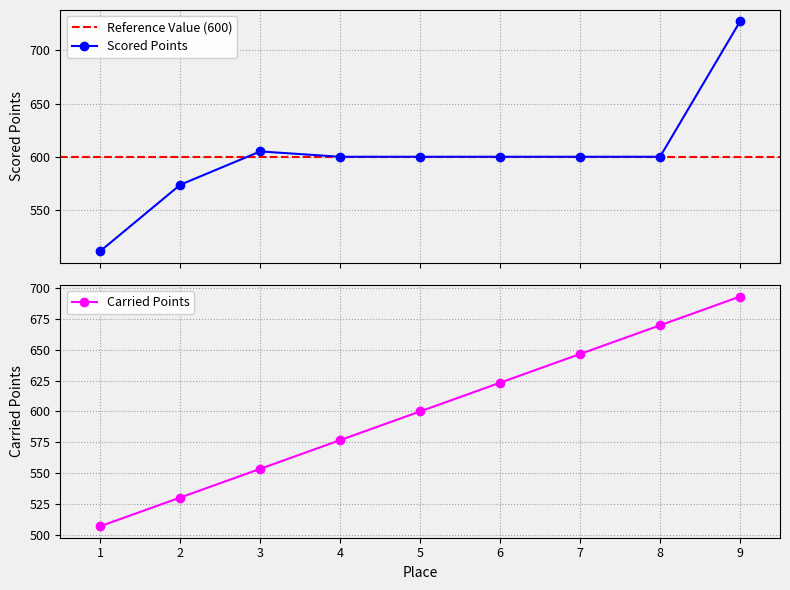

Reading right to left, transcribe all the data shown in this chart.

Scored Points: 9=727.2	8=600.0	7=600.0	6=600.0	5=600.0	4=600.0	3=605.0	2=573.7	1=511.3
Carried Points: 9=693.0	8=669.8	7=646.5	6=623.3	5=600.0	4=576.7	3=553.5	2=530.2	1=507.0